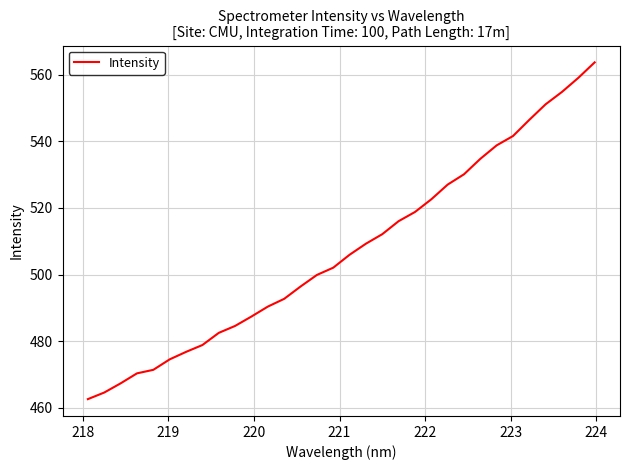

What is the maximum value shown in the chart?

563.7